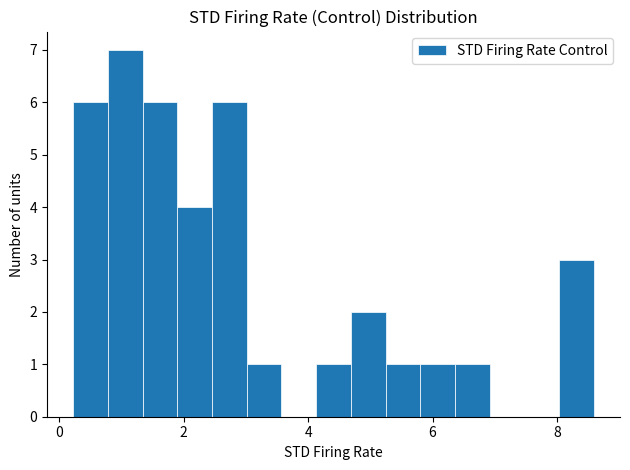

Read against the x-axis, roughly where is the centre of the tallest bar?

1.0